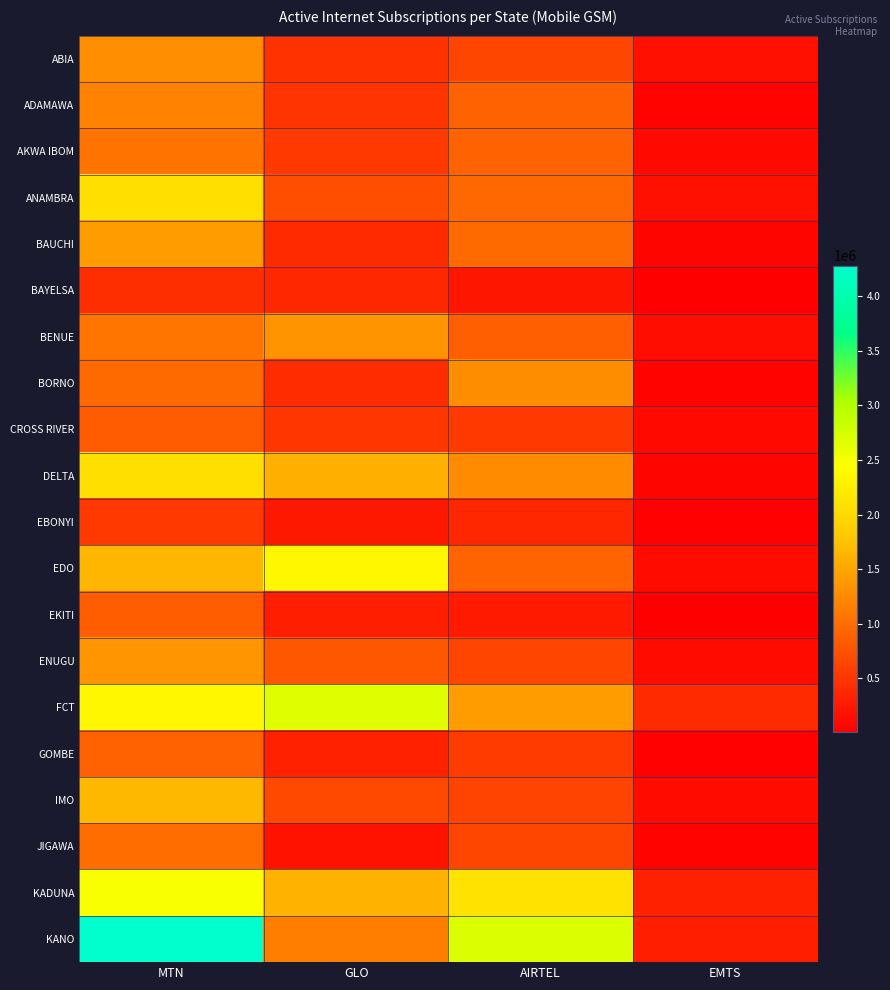

At MTN, list the series in order from largest to smallest.

KANO, KADUNA, FCT, ANAMBRA, DELTA, IMO, EDO, BAUCHI, ENUGU, ABIA, ADAMAWA, BENUE, AKWA IBOM, JIGAWA, BORNO, GOMBE, EKITI, CROSS RIVER, EBONYI, BAYELSA